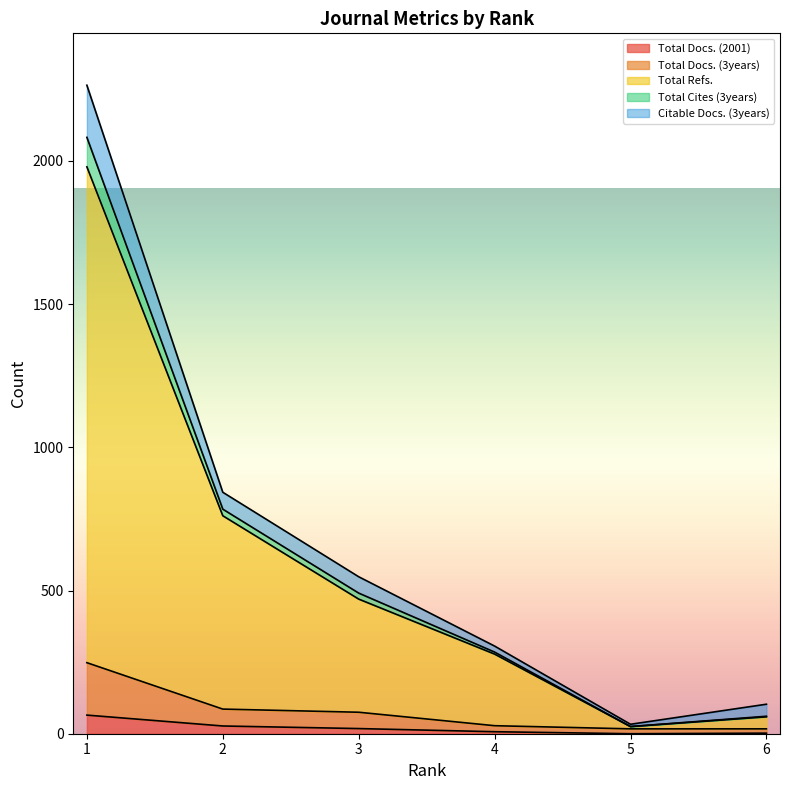

How many lines are shown in the chart?

5